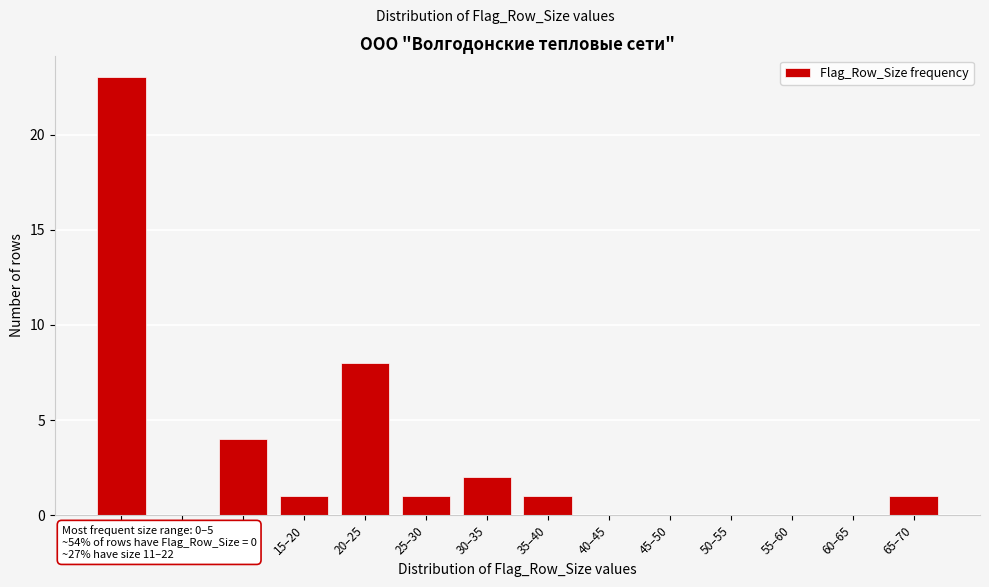

Reading left to right, transcribe all the data shown in this chart.

0–5=23	5–10=0	10–15=4	15–20=1	20–25=8	25–30=1	30–35=2	35–40=1	40–45=0	45–50=0	50–55=0	55–60=0	60–65=0	65–70=1